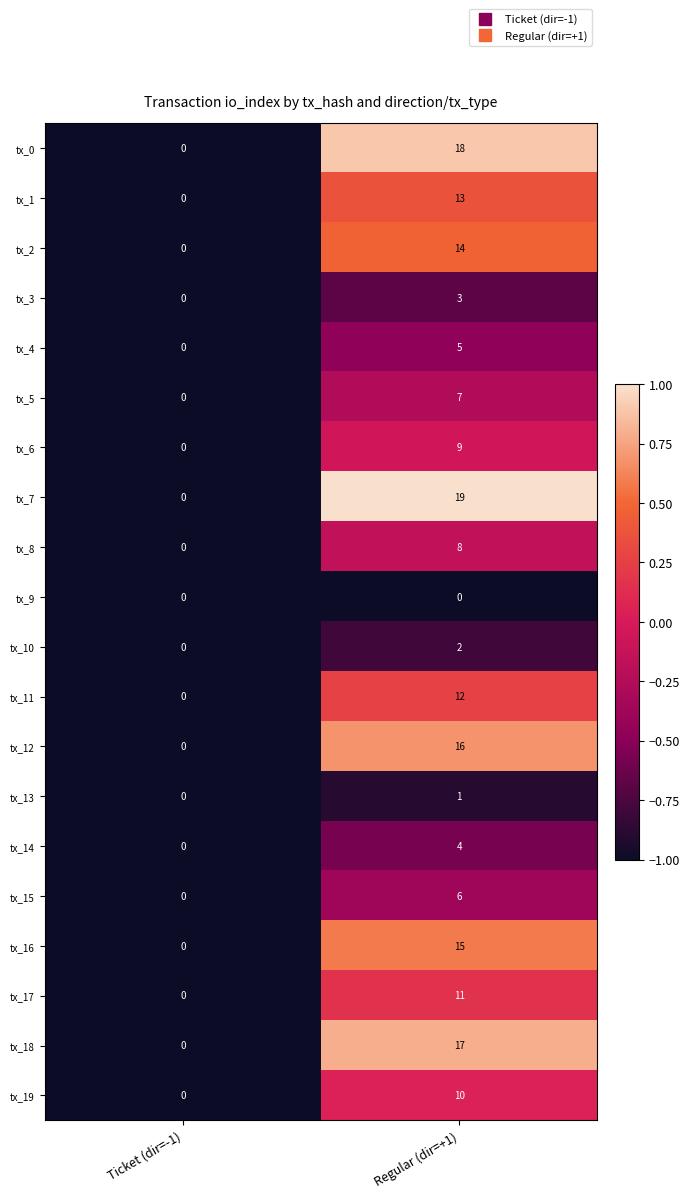

Is it true that tx_14 equals 2 at Regular (dir=+1)?

False